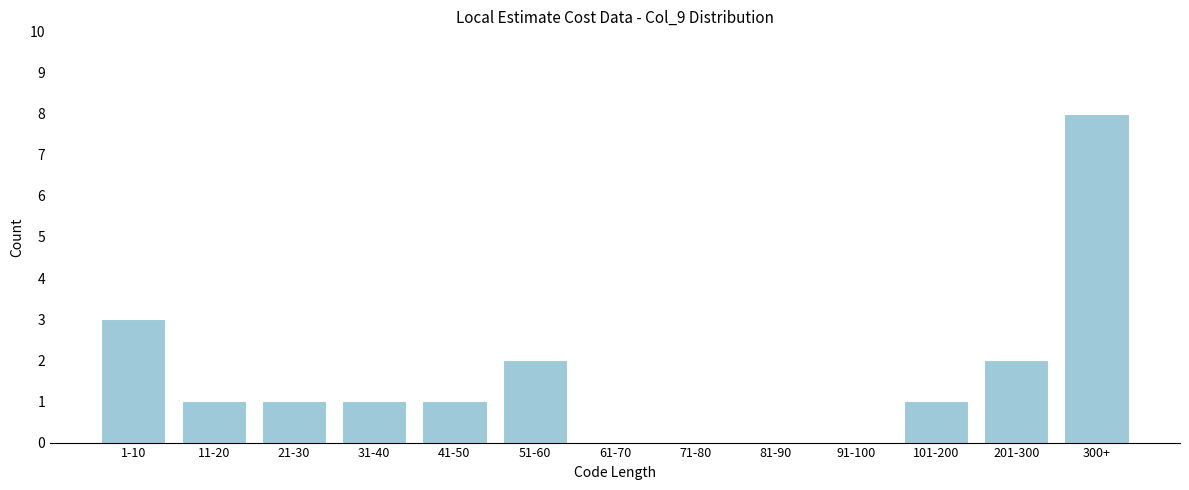

Reading left to right, list all the values displayed in this chart.

1-10=3	11-20=1	21-30=1	31-40=1	41-50=1	51-60=2	61-70=0	71-80=0	81-90=0	91-100=0	101-200=1	201-300=2	300+=8